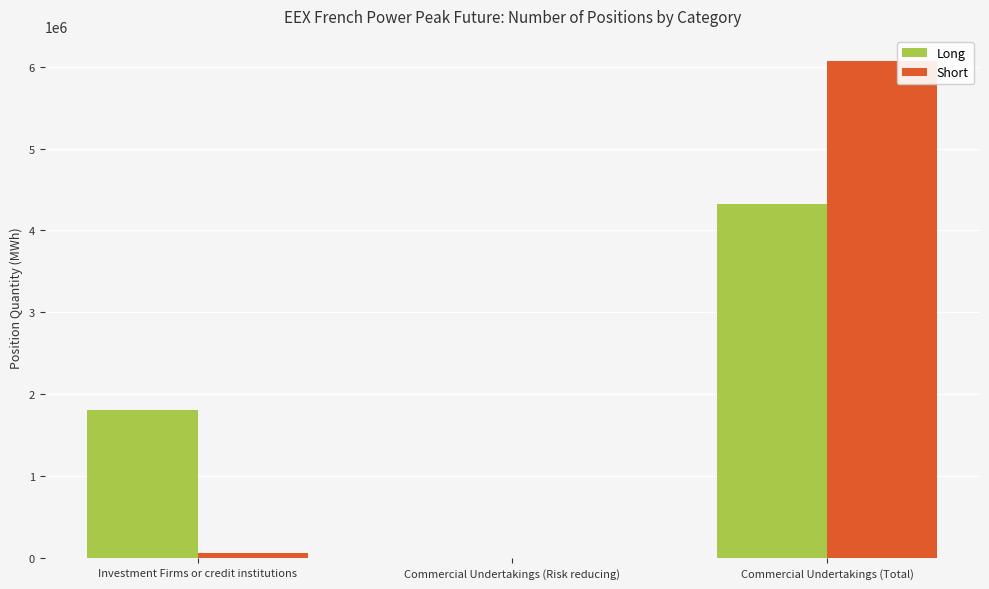

Are the bars grouped side by side (vs. stacked)?

Yes